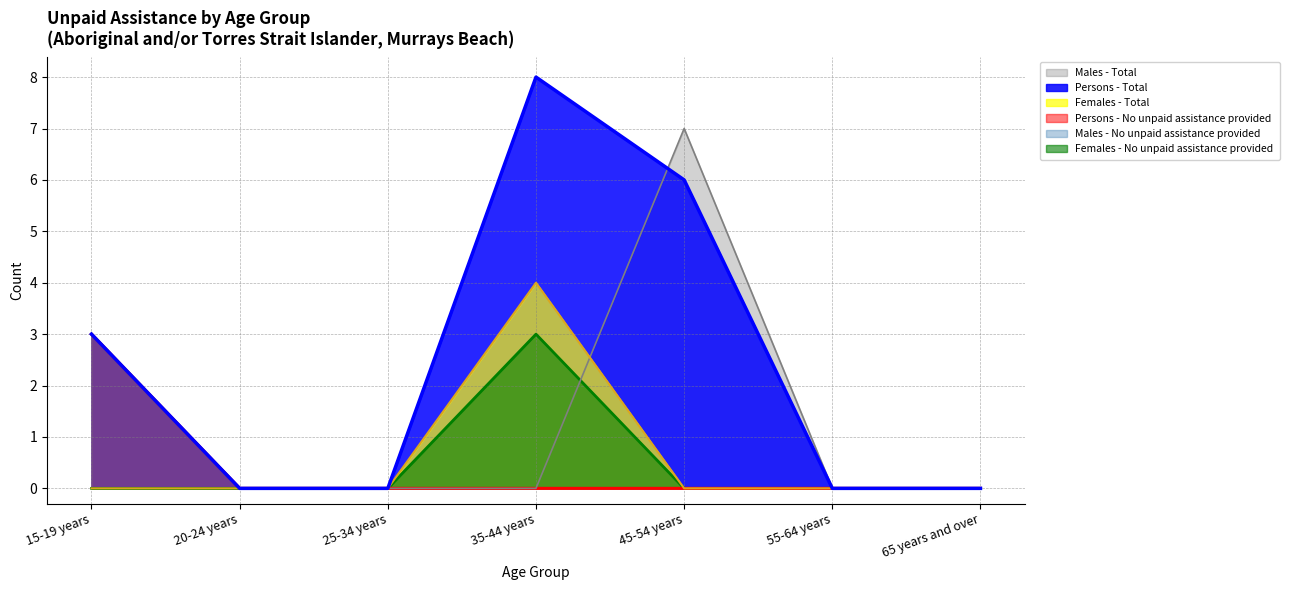

How many data points does each series have?

7